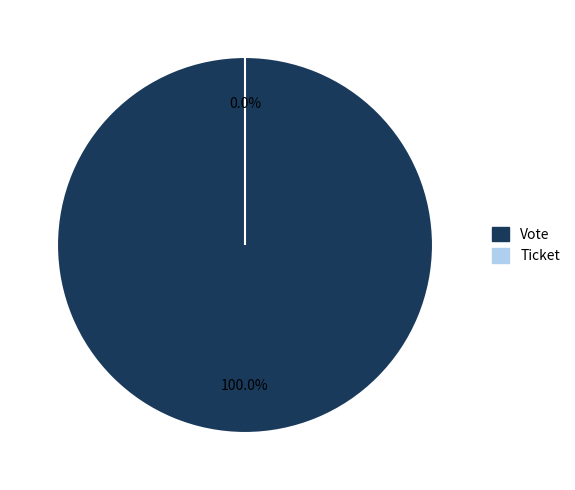

Is it true that Ticket is 7% of the pie?

False